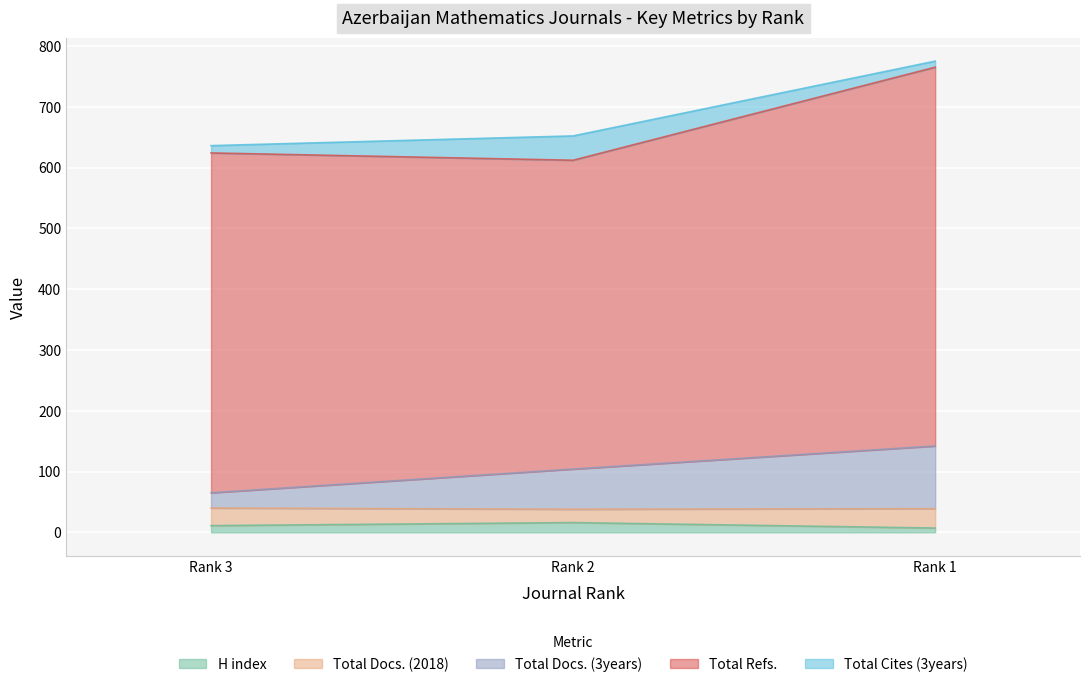

Reading left to right, extract all data points from this chart.

H index: 11	16	7
Total Docs. (2018): 29	22	32
Total Docs. (3years): 25	66	103
Total Refs.: 559	508	623
Total Cites (3years): 12	40	10